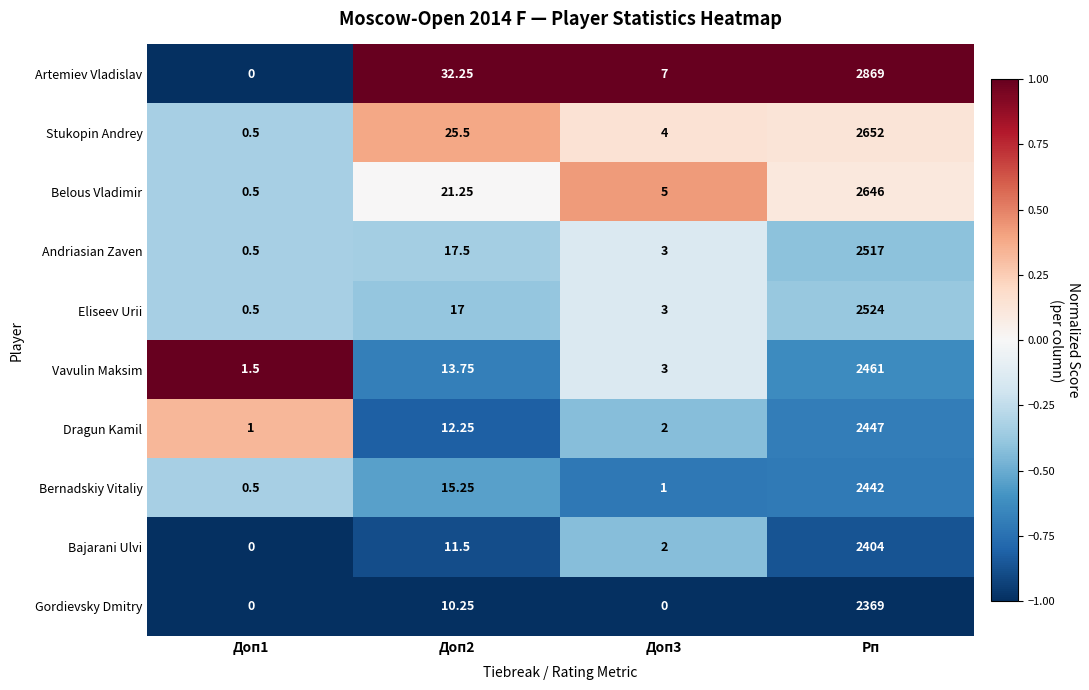

At which category is the sum across all series the highest?

Рп